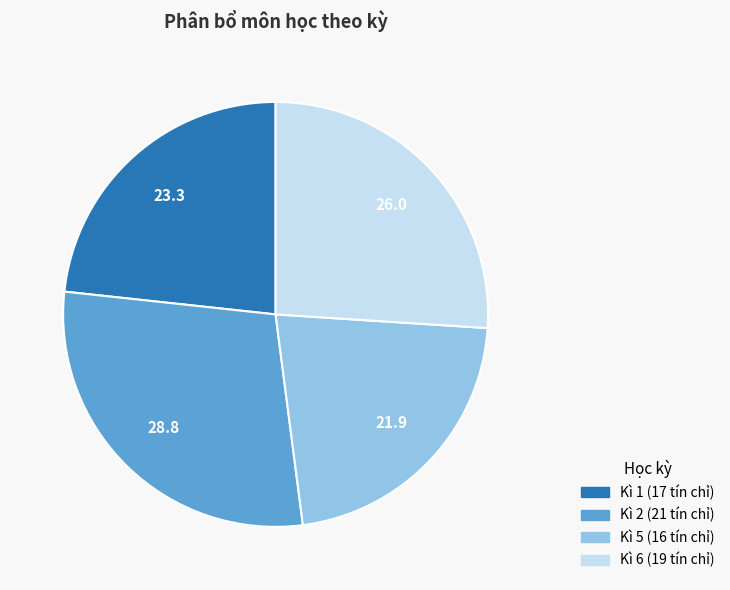

What is the largest slice in the pie chart?

Kì 2